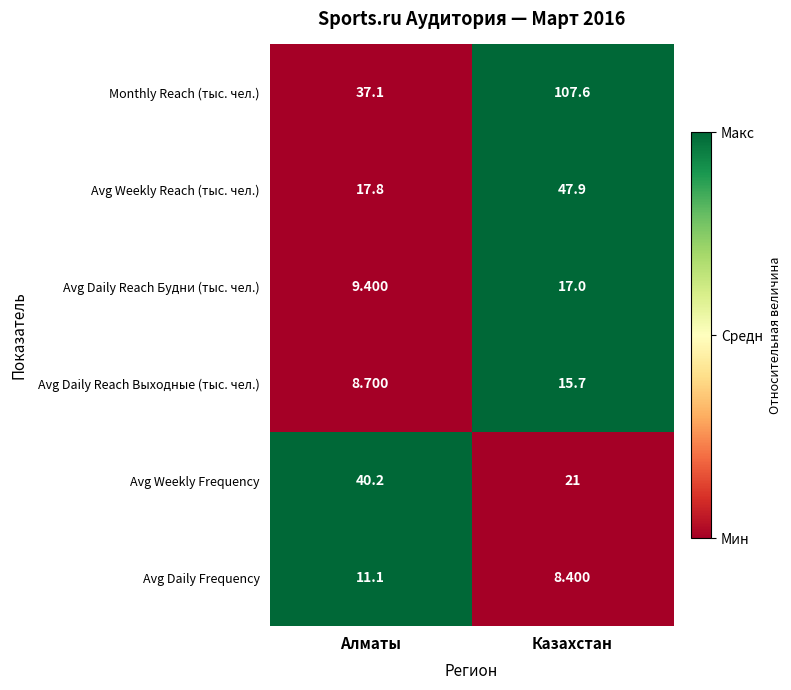

Count the number of categories in the chart.

2